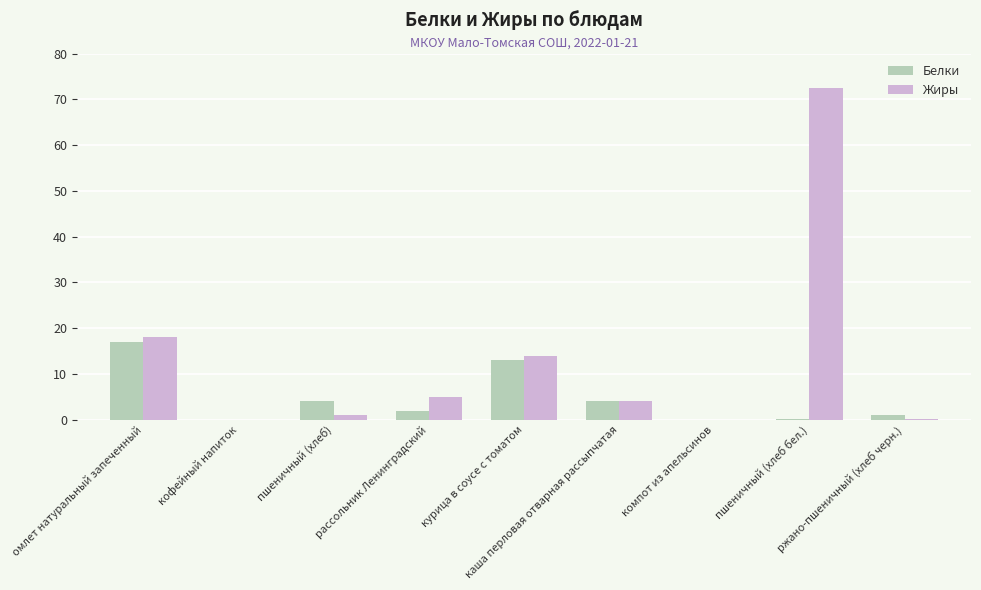

What is the maximum value for Жиры?

72.5